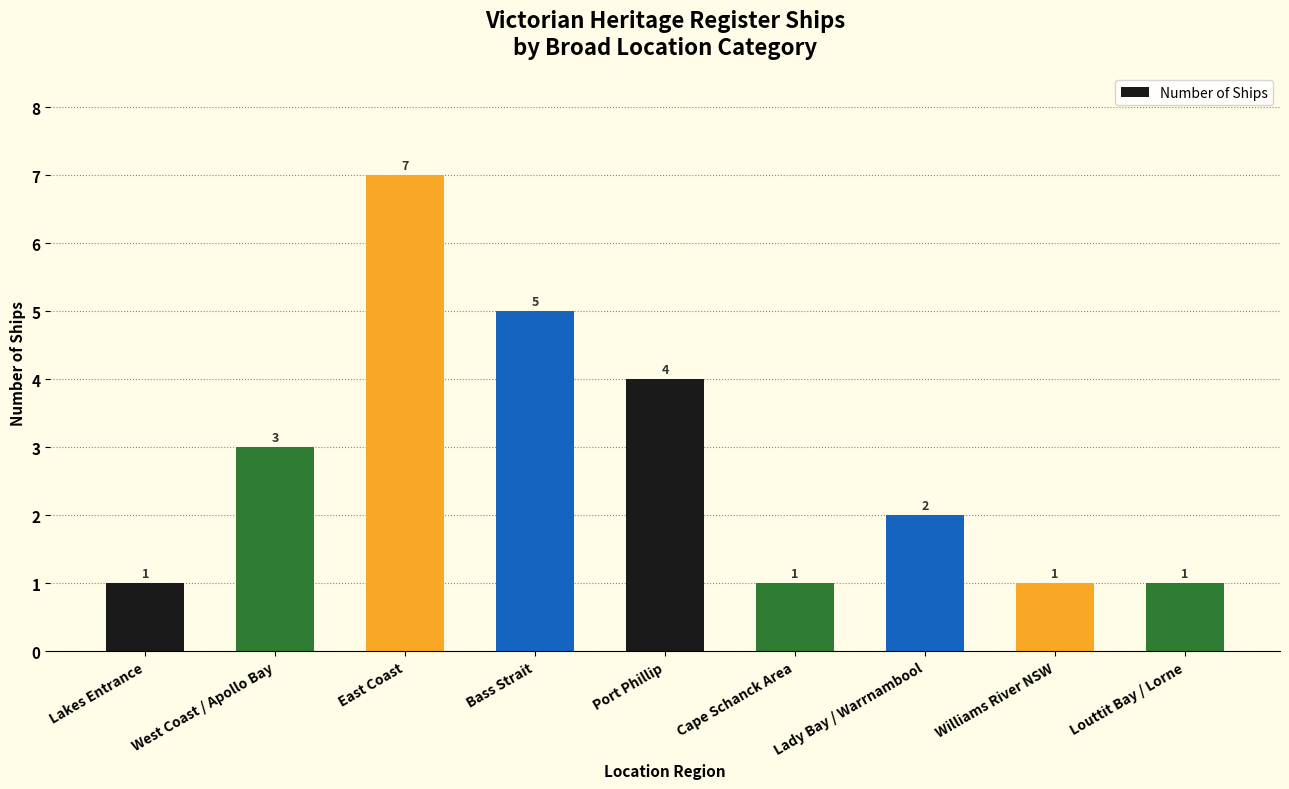

Which has a higher value, Bass Strait or West Coast / Apollo Bay?

Bass Strait